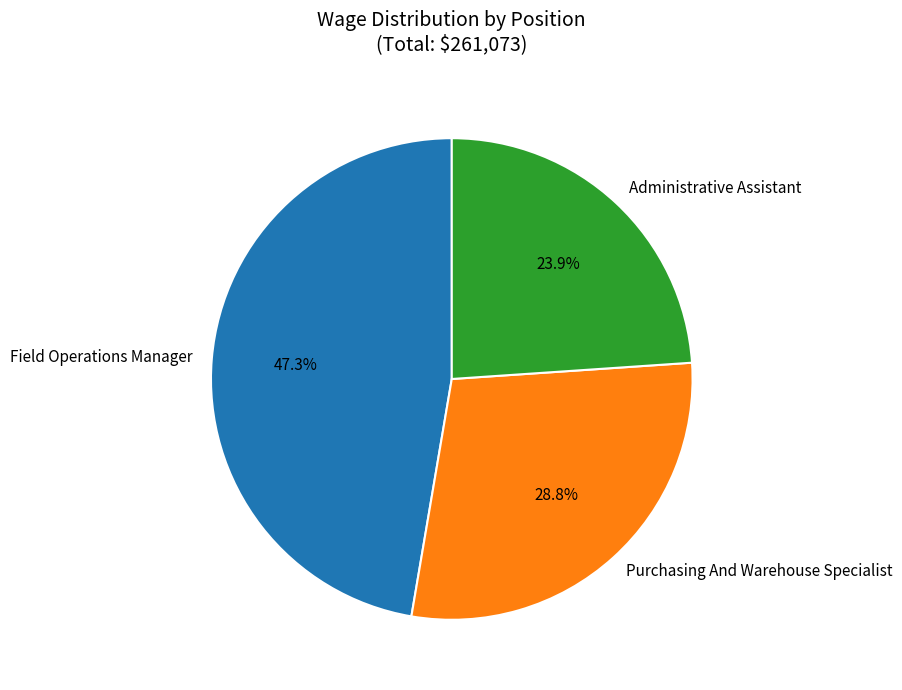

Which has a higher value, Purchasing And Warehouse Specialist or Administrative Assistant?

Purchasing And Warehouse Specialist